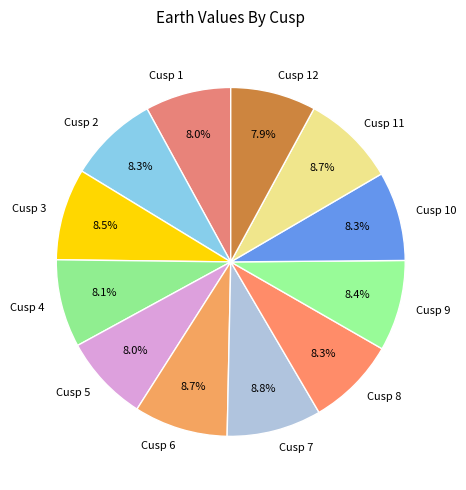

What percentage is the Cusp 2 slice, to the nearest percent?

8%